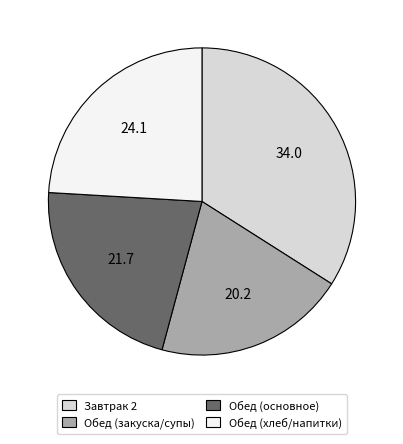

How many slices are in this pie chart?

4